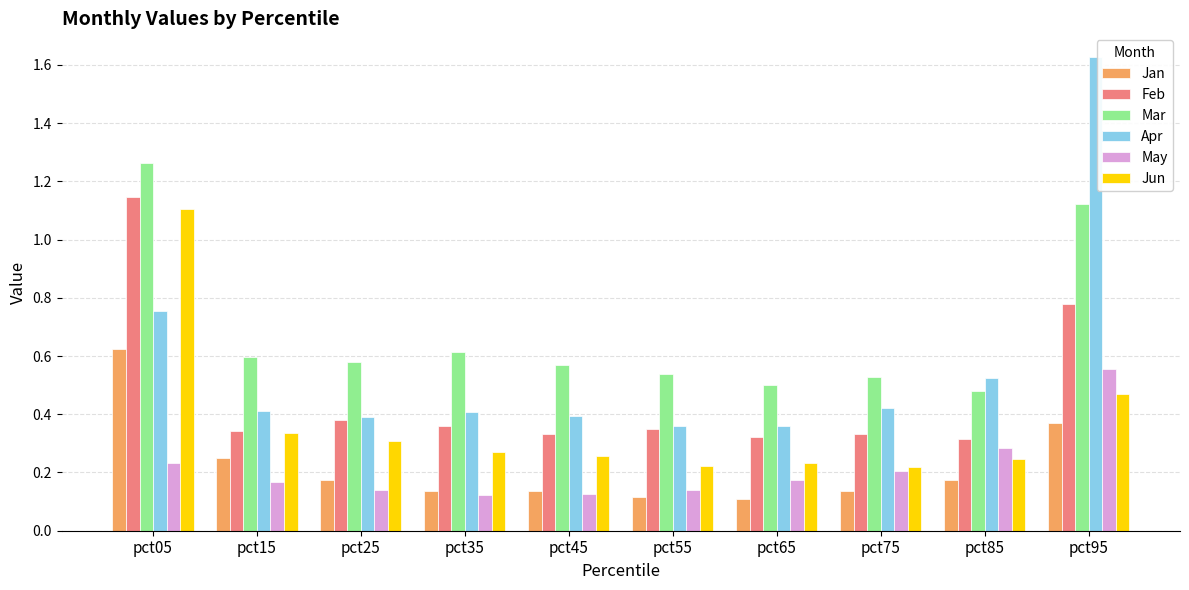

Count the Mar values in the range 0 to 1.

8